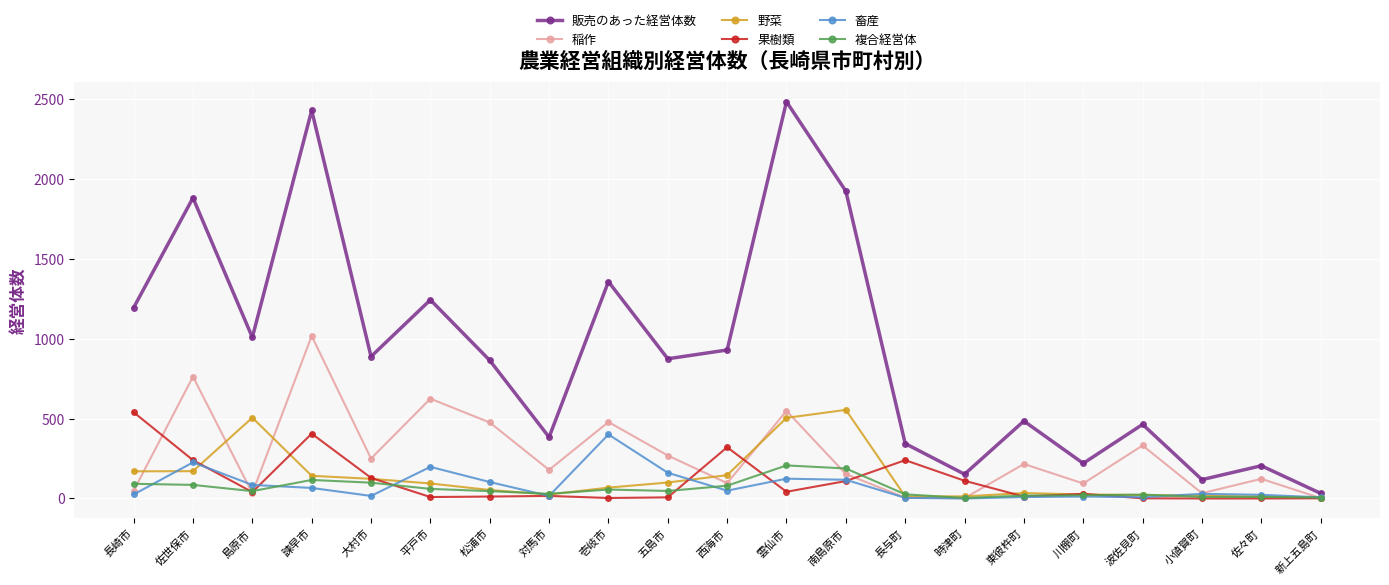

Where is the first local minimum for 販売のあった経営体数?

島原市